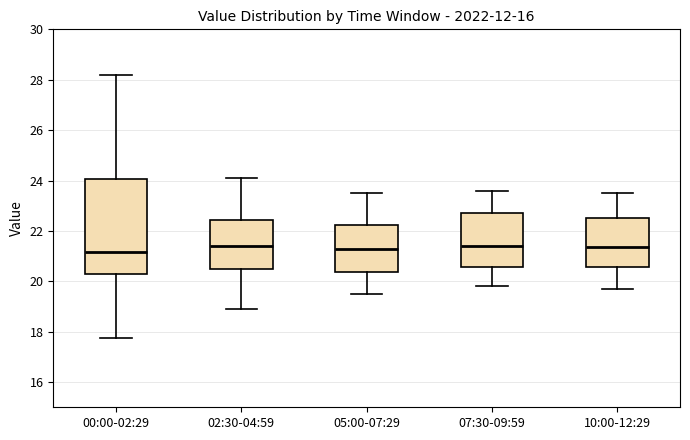

Reading left to right, transcribe this box plot: for each box, give where its median line is, the range the box spans, and where its two whiskers end, as read against the y-axis. The values are not printed on the chart, so give them approximately, as read against the axis.

00:00-02:29: median 21.2, box 20.2 to 24.0, whiskers 17.8 to 28.2
02:30-04:59: median 21.4, box 20.4 to 22.4, whiskers 19.0 to 24.2
05:00-07:29: median 21.4, box 20.4 to 22.2, whiskers 19.6 to 23.6
07:30-09:59: median 21.4, box 20.6 to 22.8, whiskers 19.8 to 23.6
10:00-12:29: median 21.4, box 20.6 to 22.6, whiskers 19.8 to 23.6